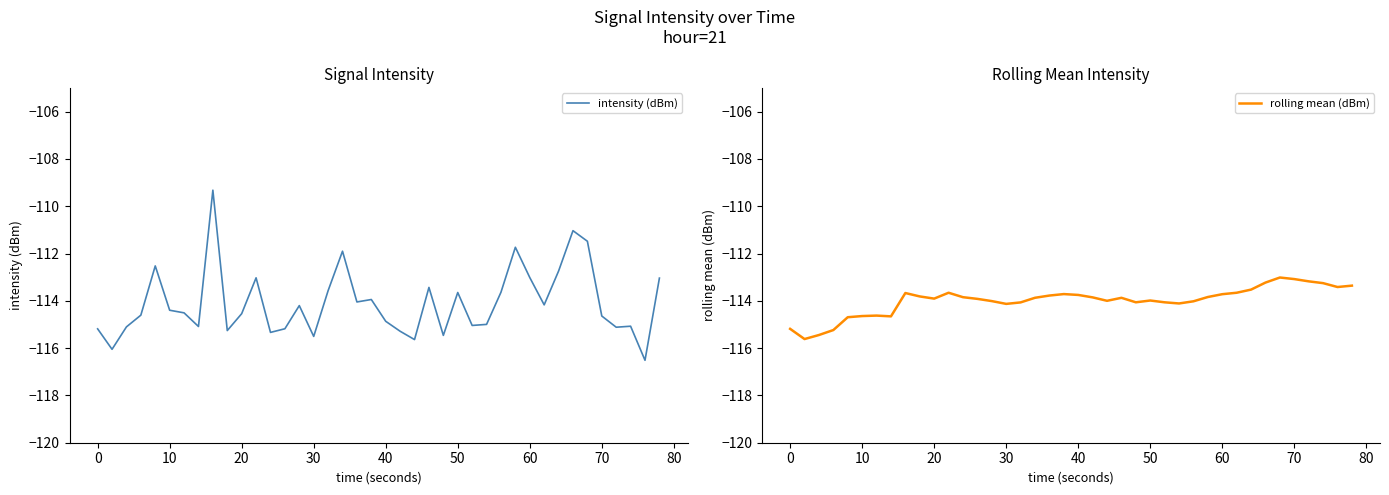

The value of intensity (dBm) at 50 is -113.6. True or false?

True